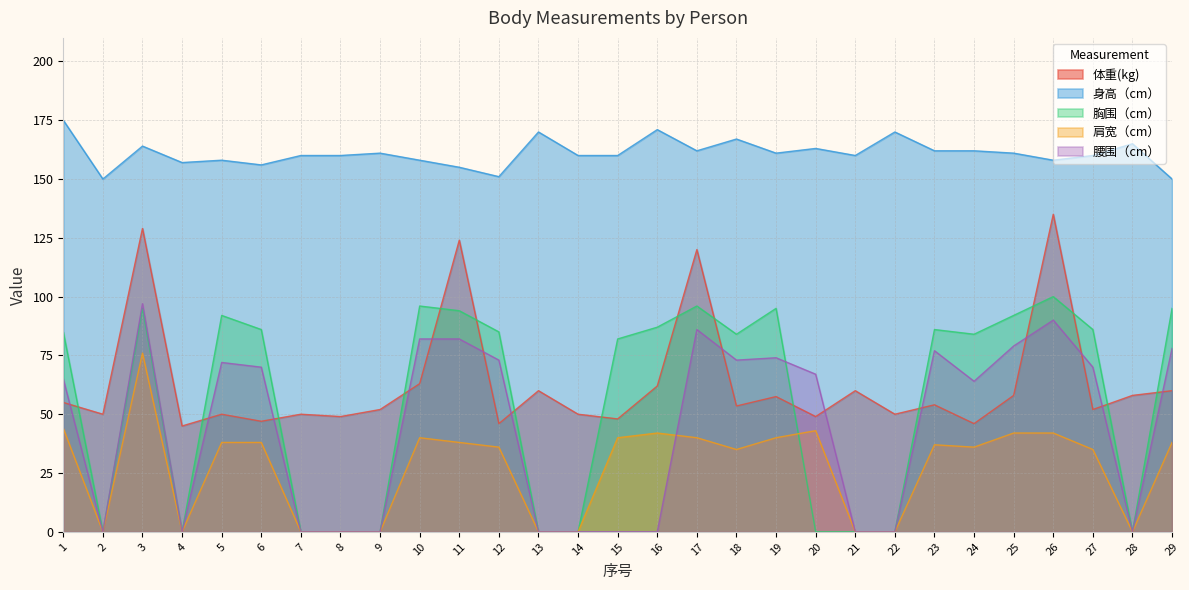

Where is 身高（cm） nearest to the value 162?

17